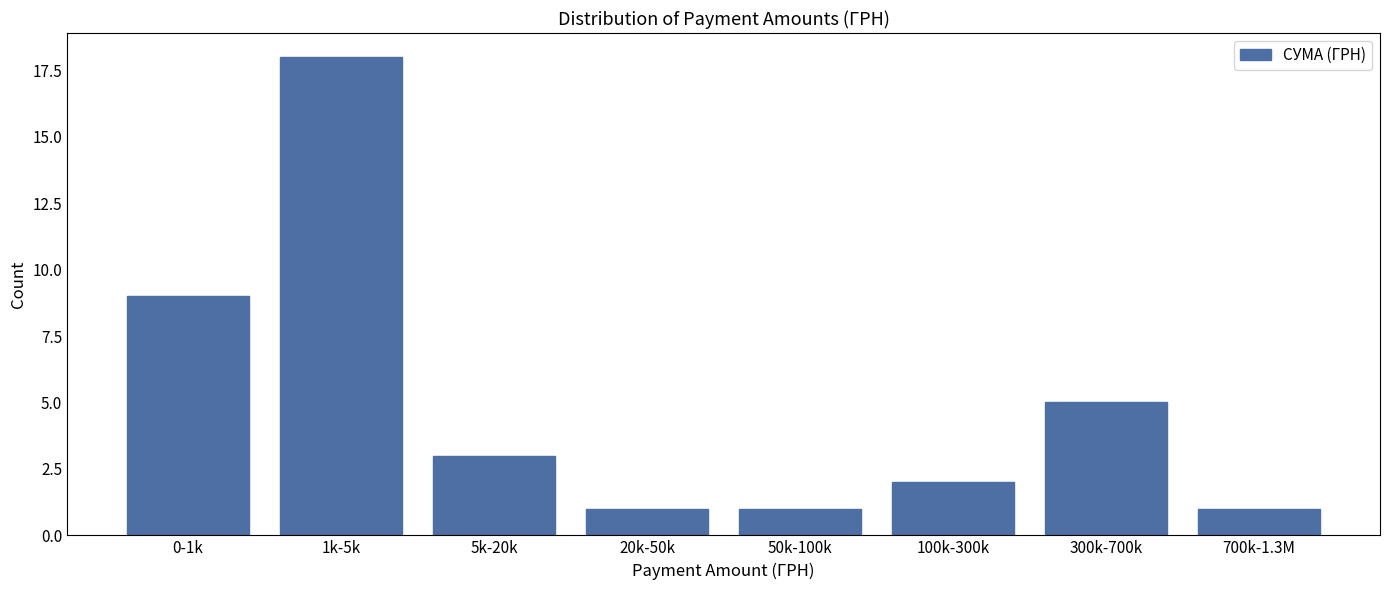

Reading left to right, list all the values displayed in this chart.

9	18	3	1	1	2	5	1